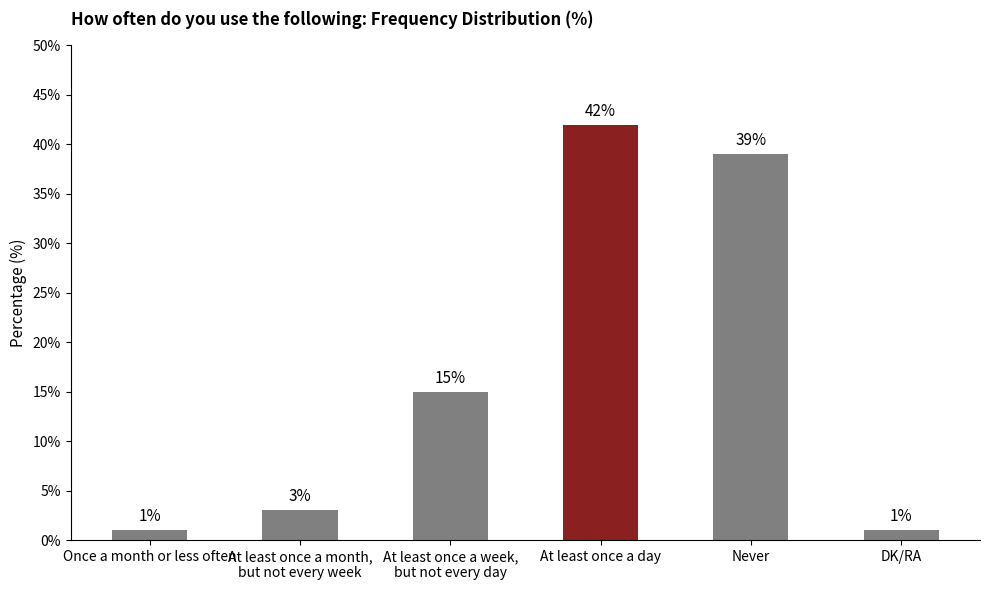

Reading left to right, extract all data points from this chart.

Once a month or less often=1	At least once a month,
but not every week=3	At least once a week,
but not every day=15	At least once a day=42	Never=39	DK/RA=1